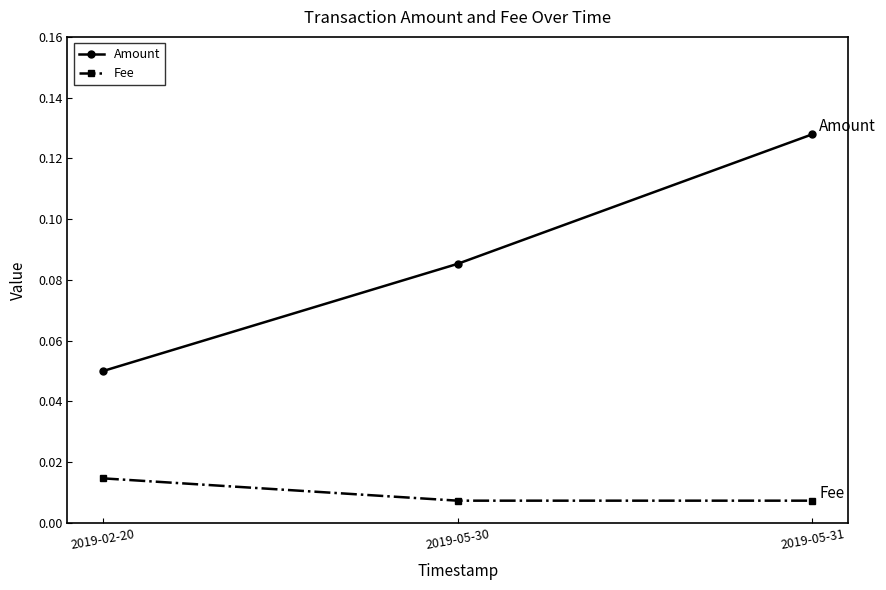

How many Fee values are between 0 and 1?

3